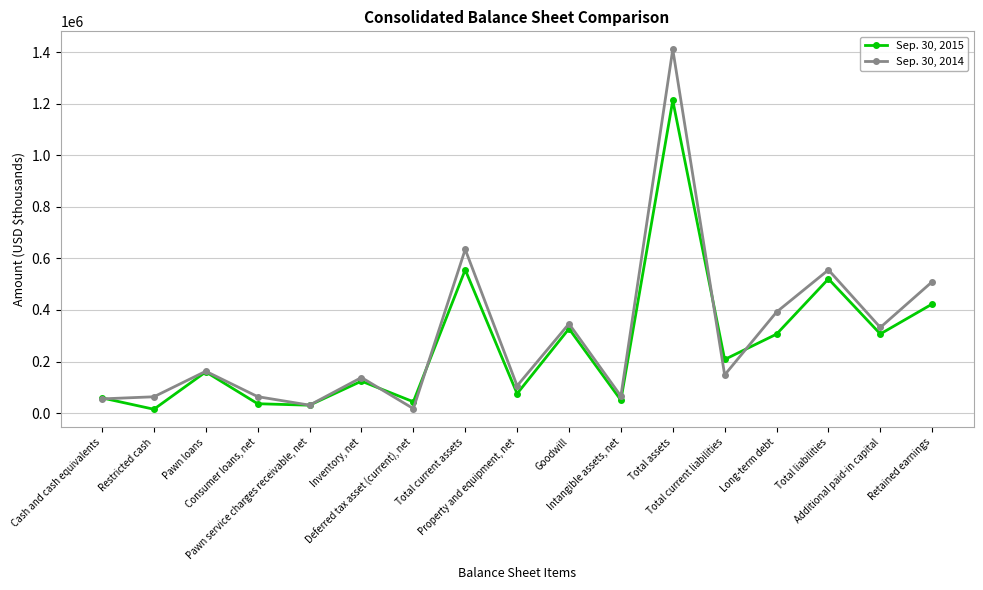

How many lines are shown in the chart?

2